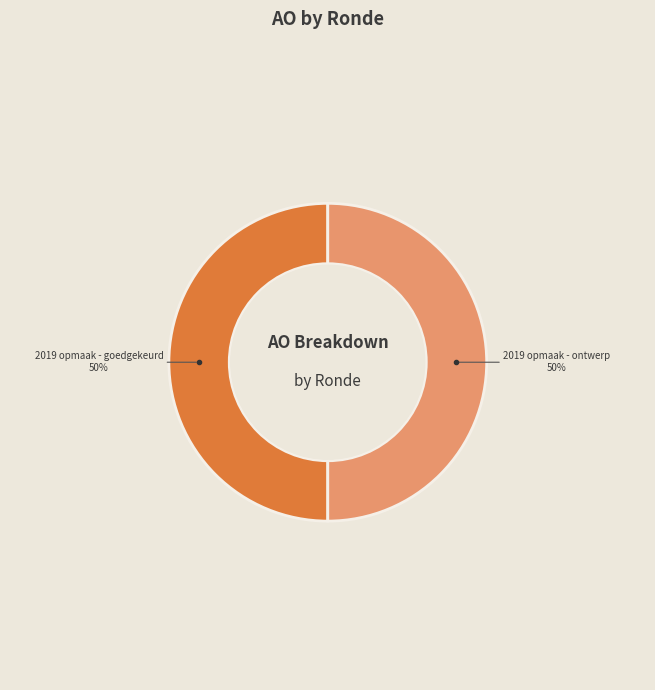

The 2019 opmaak - ontwerp slice represents 50% of the pie. True or false?

True